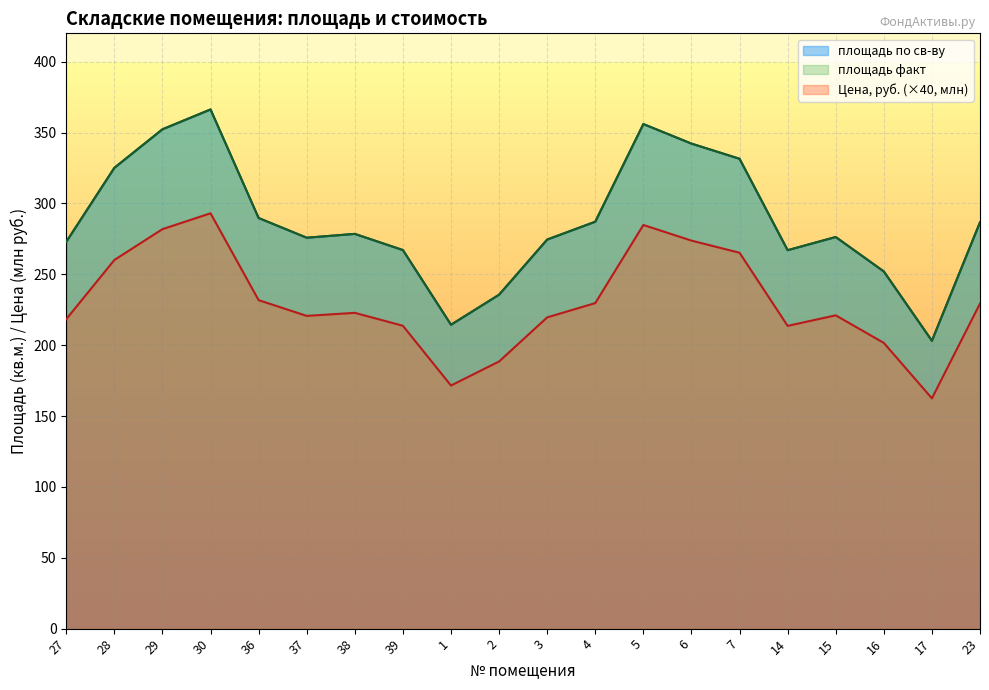

How many values in the площадь по св-ву series are below 278?

10